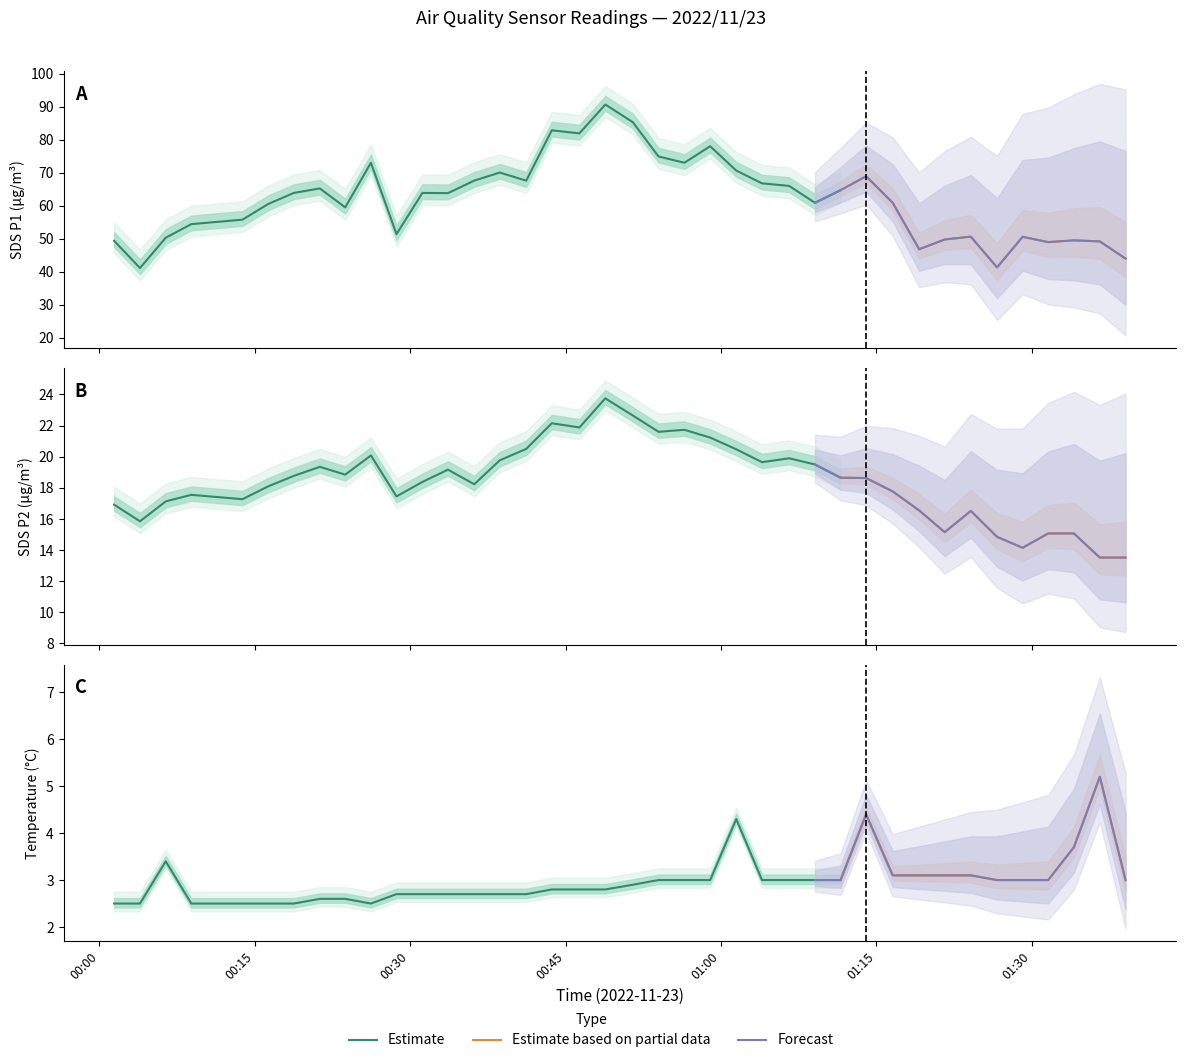

At which label does SDS_P2 reach its minimum?

01:36